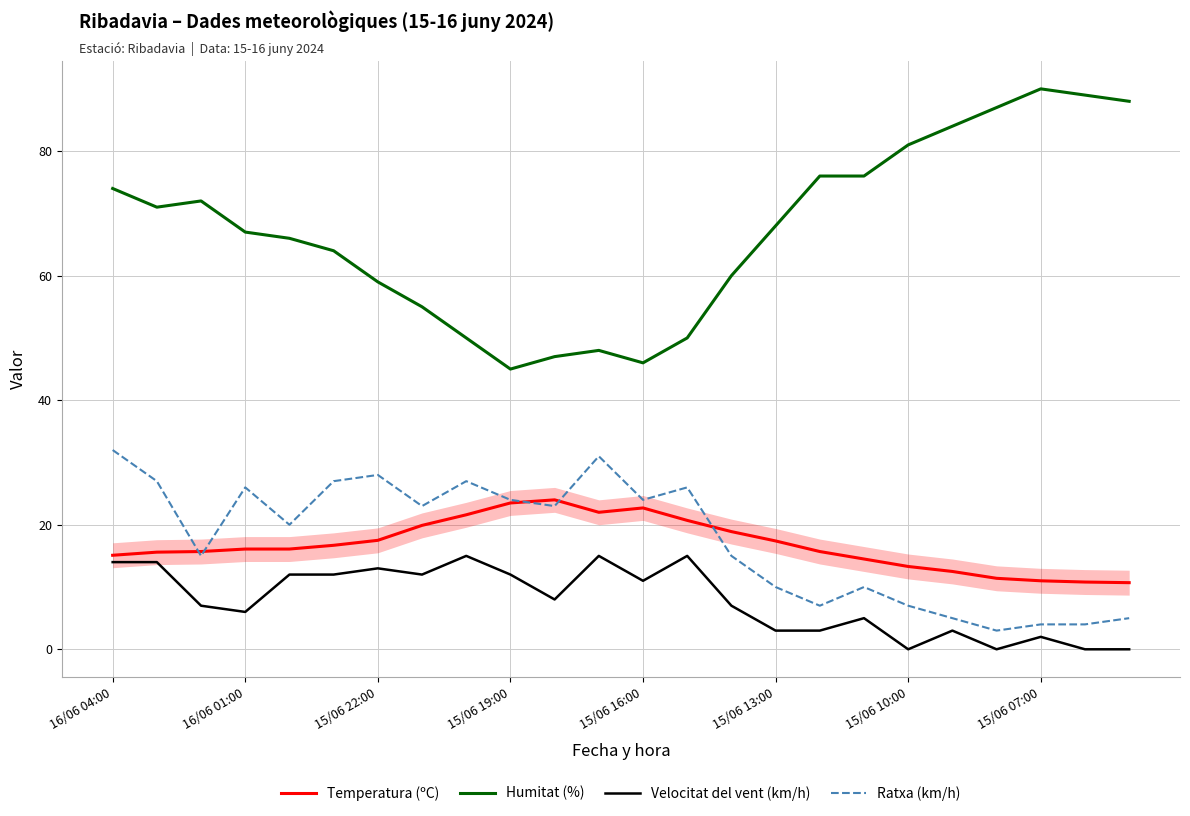

Which series has the widest spread of values?

Humitat (%)